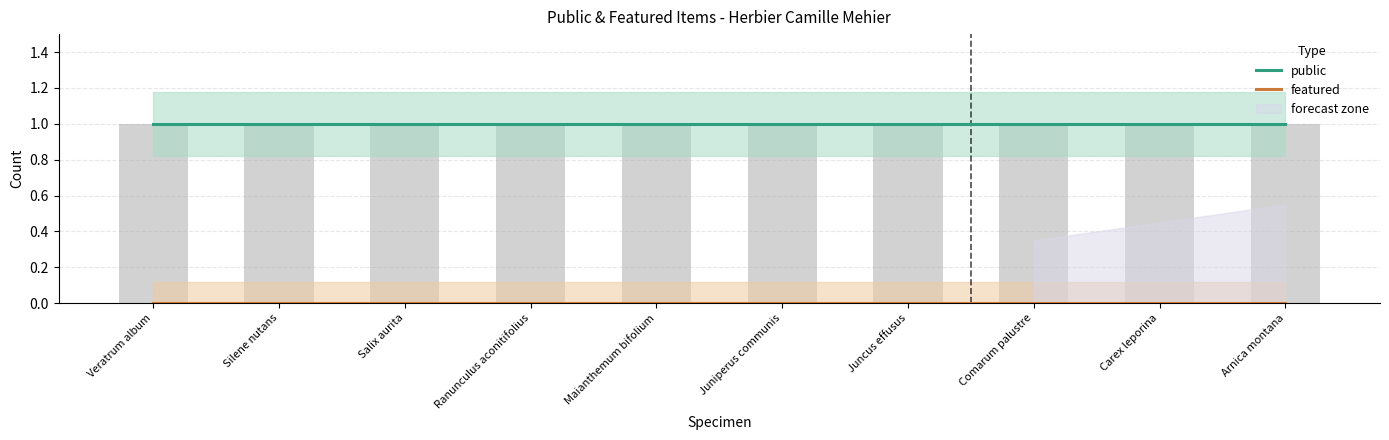

Reading right to left, list all the values displayed in this chart.

public: Arnica montana=1	Carex leporina=1	Comarum palustre=1	Juncus effusus=1	Juniperus communis=1	Maianthemum bifolium=1	Ranunculus aconitifolius=1	Salix aurita=1	Silene nutans=1	Veratrum album=1
featured: Arnica montana=0	Carex leporina=0	Comarum palustre=0	Juncus effusus=0	Juniperus communis=0	Maianthemum bifolium=0	Ranunculus aconitifolius=0	Salix aurita=0	Silene nutans=0	Veratrum album=0